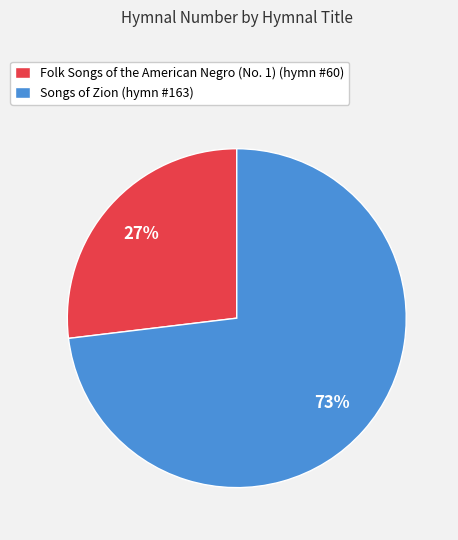

Is it true that Folk Songs of the American Negro (No. 1) is 27% of the pie?

True